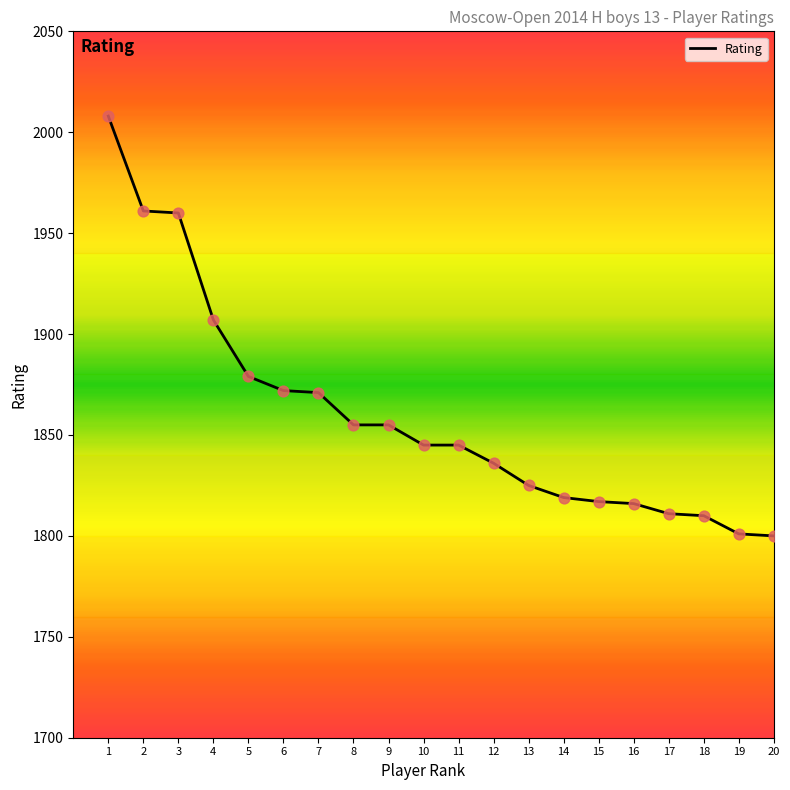

What is the ratio of the value at 12 to the value at 7?

1.0